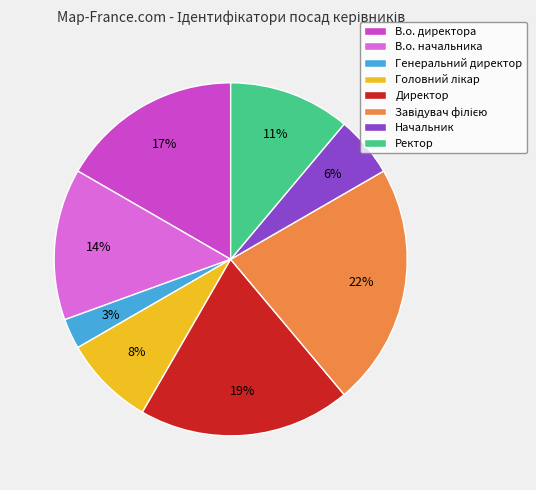

What is the smallest slice in the pie chart?

Генеральний директор